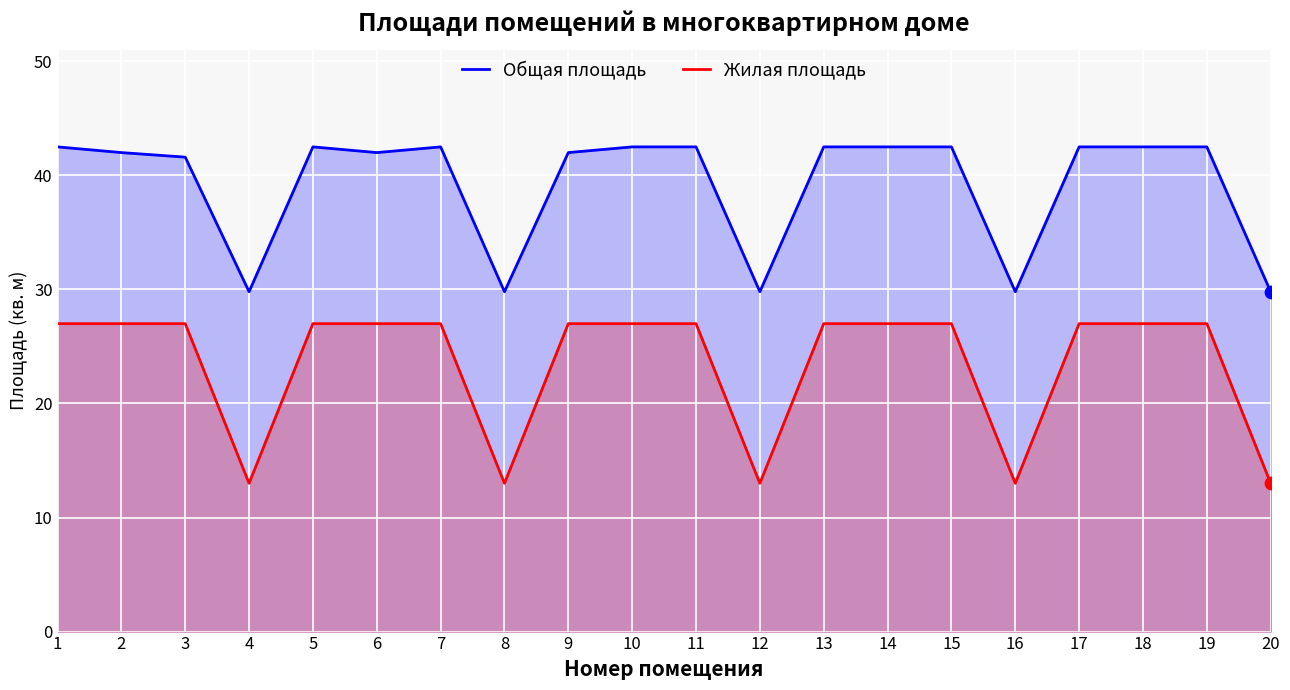

Which series has the largest total across all categories?

Общая площадь